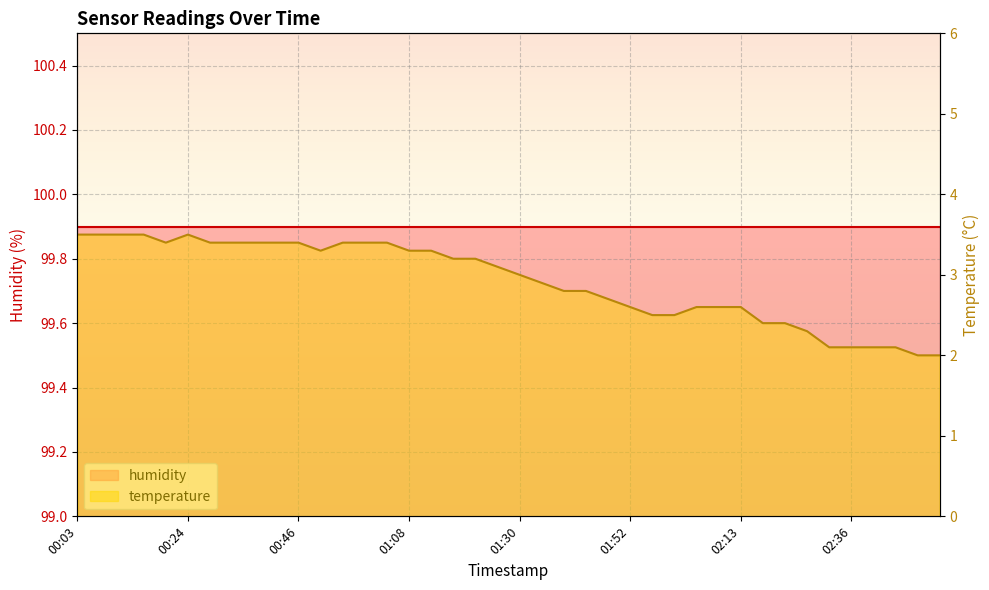

How many lines are shown in the chart?

1